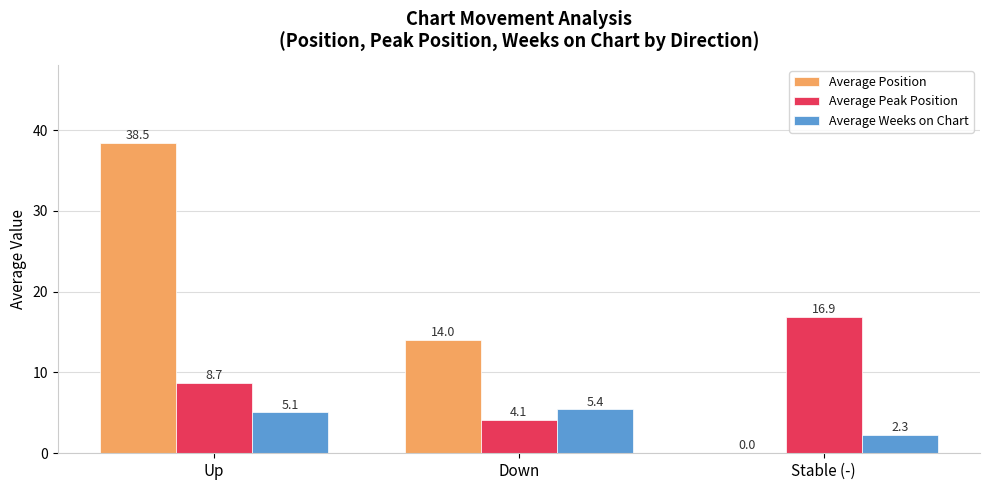

Is the value of Average Peak Position at Down greater than the value of Average Weeks on Chart at Up?

No